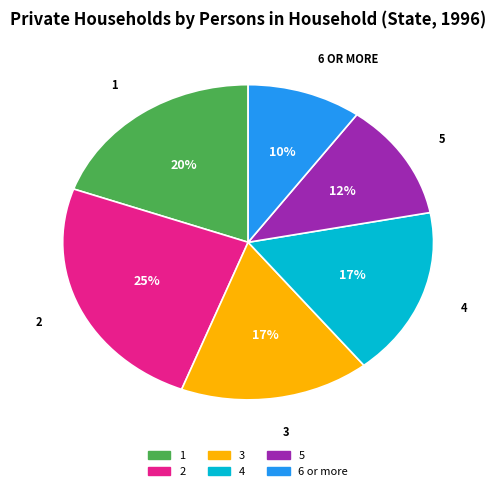

Combined, do 1 and 2 account for over 50%?

No